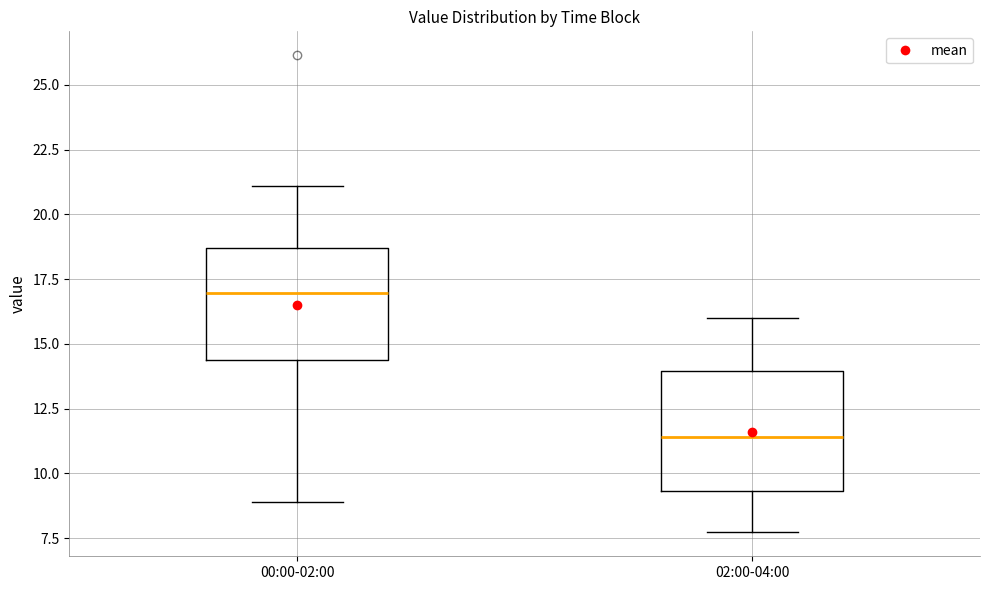

Reading left to right, read every box against the y-axis: the position of its median line, the range the box covers, and the ends of its whiskers. The values are not printed on the chart, so give them approximately, as read against the axis.

00:00-02:00: median 17.0, box 14.5 to 18.5, whiskers 9.0 to 21.0
02:00-04:00: median 11.5, box 9.5 to 14.0, whiskers 7.5 to 16.0